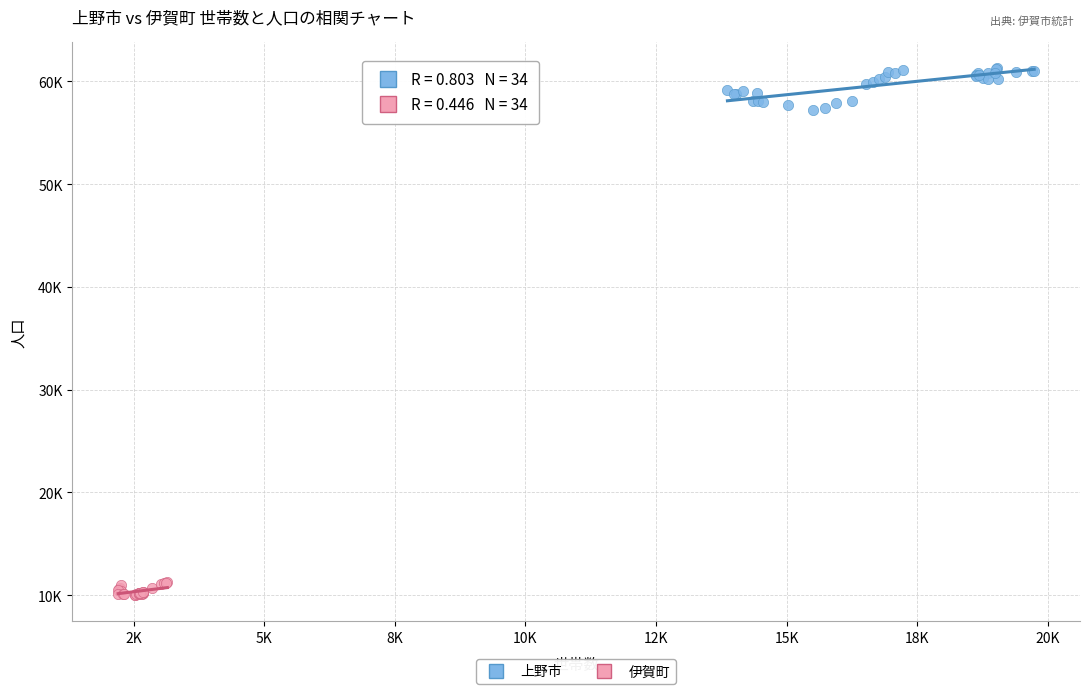

Which series has the widest spread of Y values?

上野市